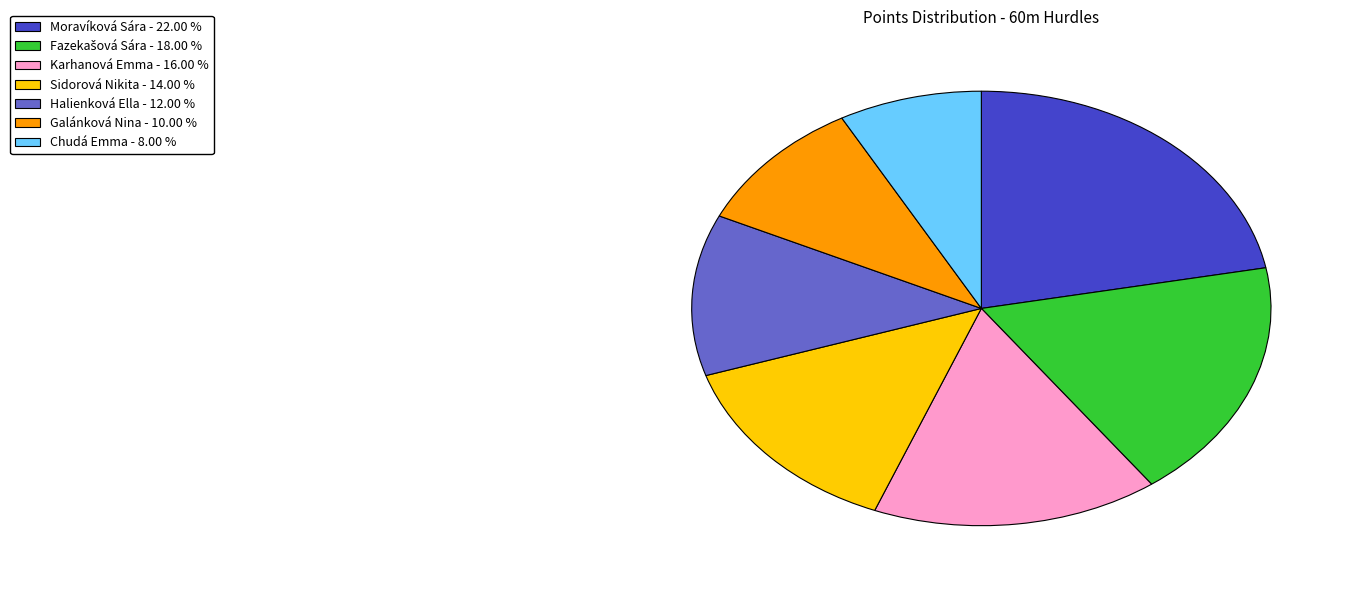

Which slice is the smallest?

Chudá Emma